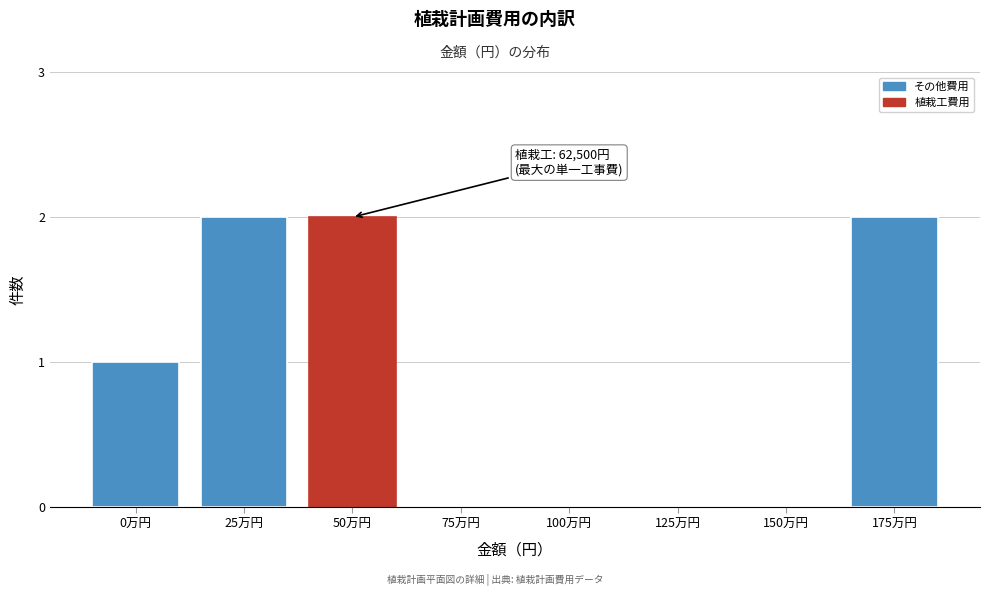

Reading left to right, list all the values displayed in this chart.

0万円=1	25万円=2	50万円=2	75万円=0	100万円=0	125万円=0	150万円=0	175万円=2